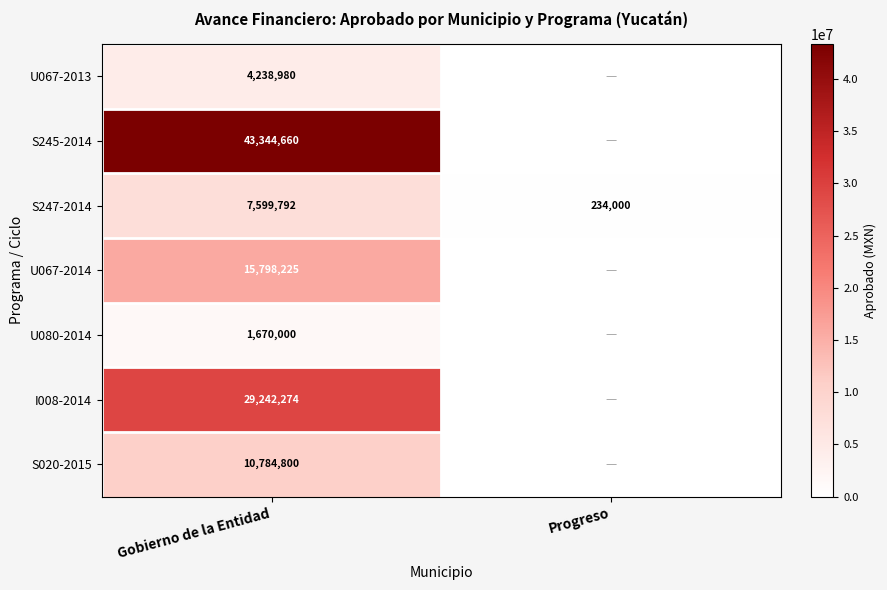

Is the value of U067-2013 at Gobierno de la Entidad greater than the value of S247-2014 at Gobierno de la Entidad?

No